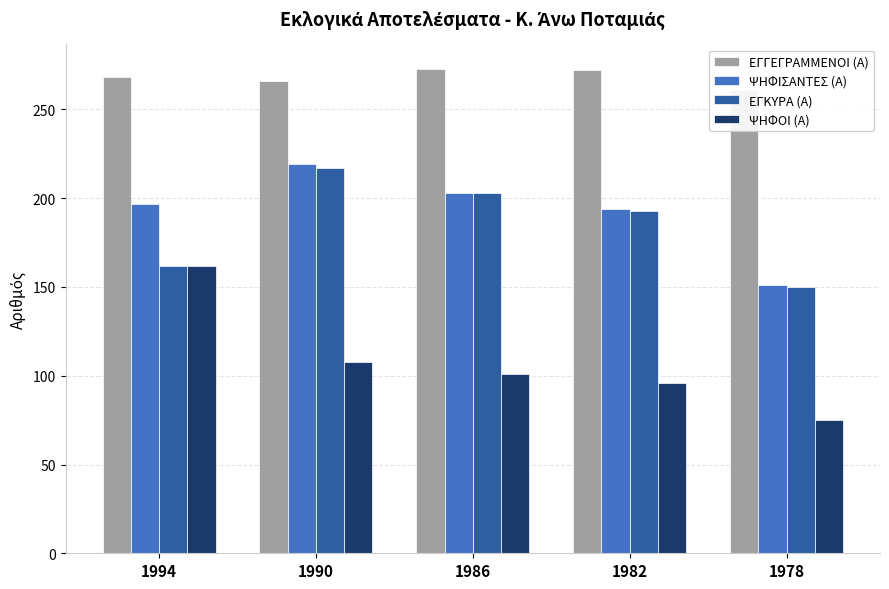

Between 1978 and 1986, which is larger?

1986